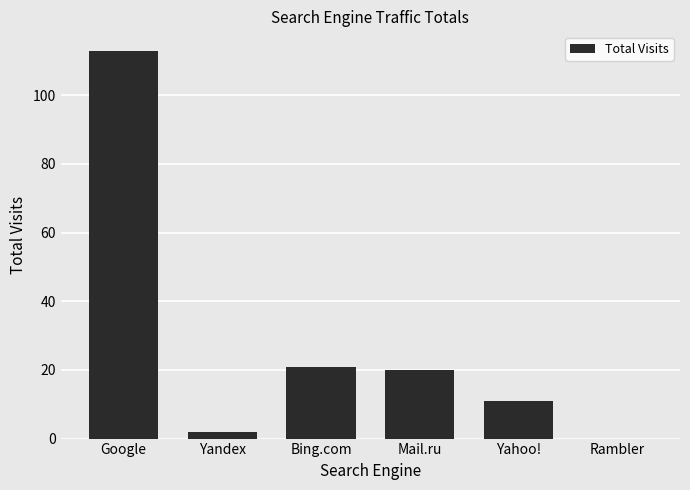

Are the bars horizontal?

No